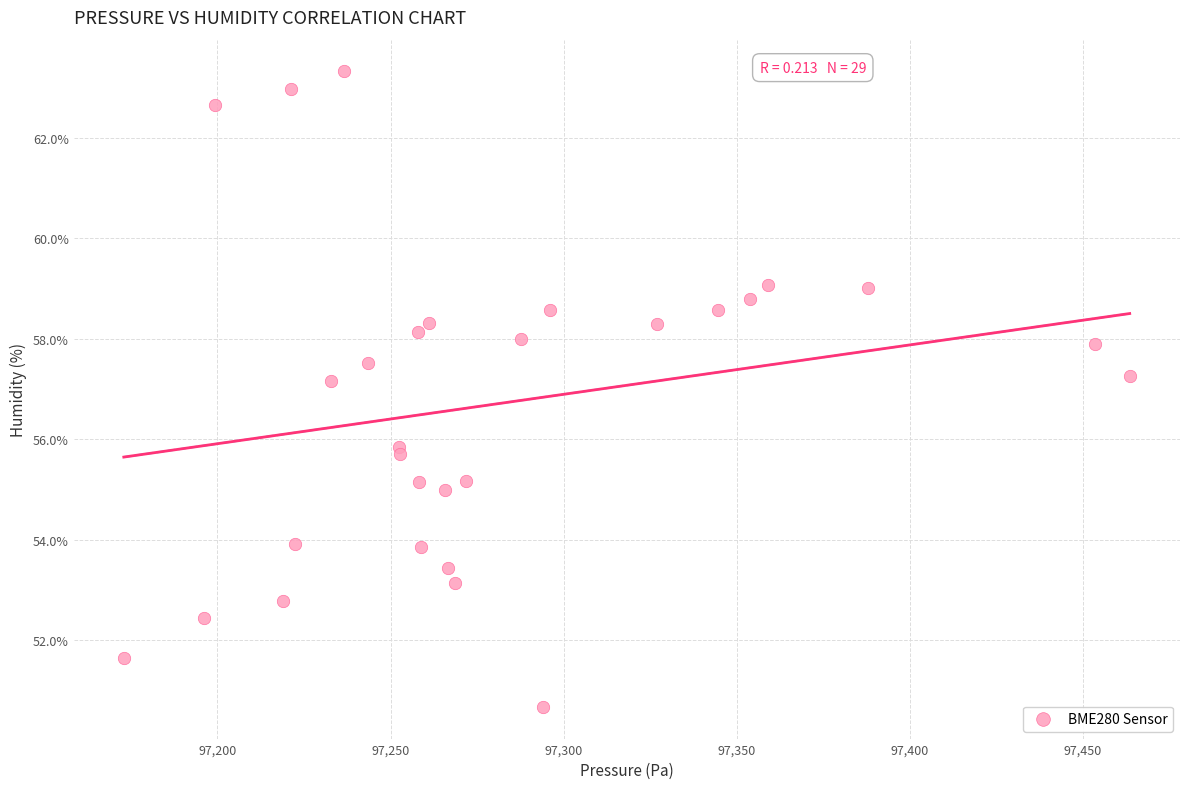

What Y value in the scatter plot is closest to 56?

55.9